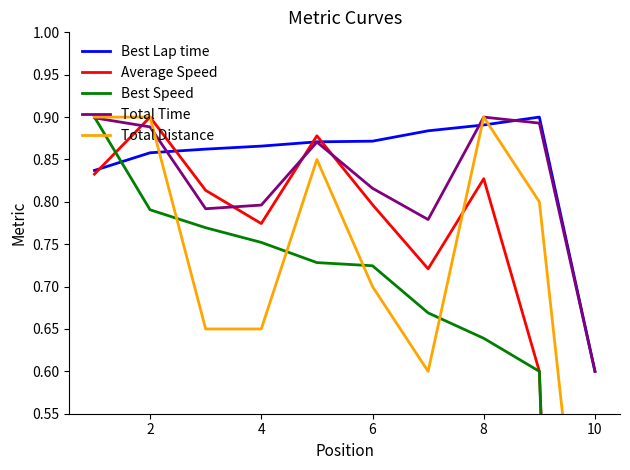

What is the average value of the Best Speed series?

0.5